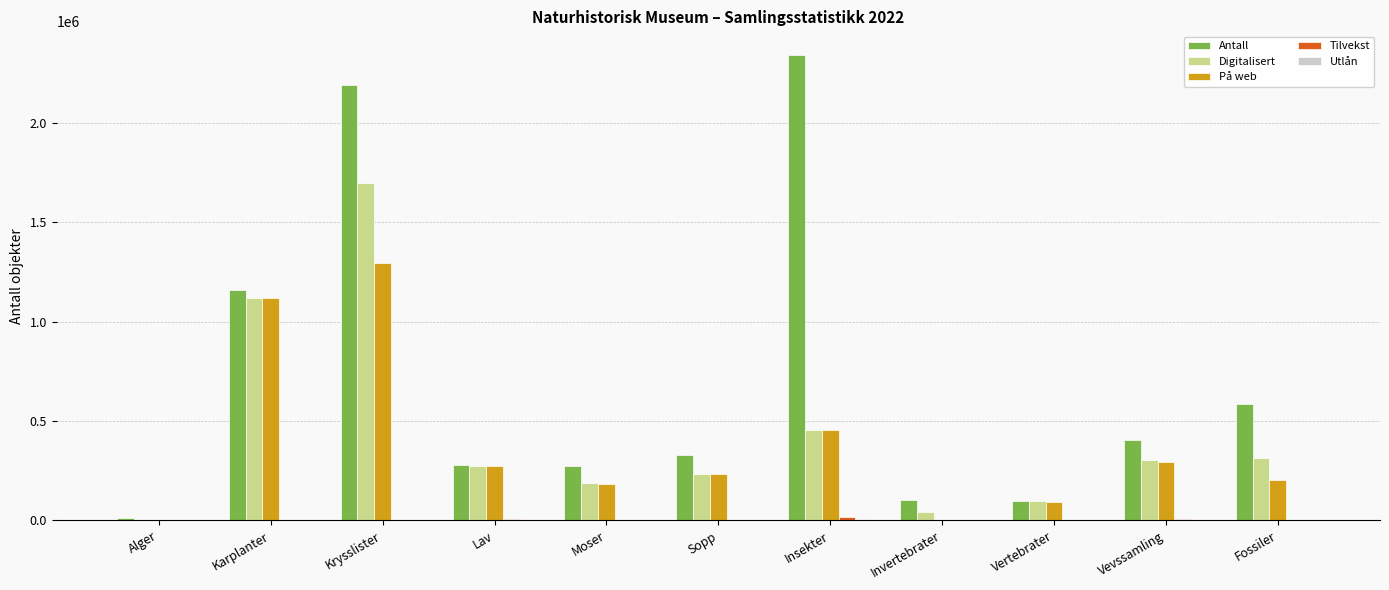

What is the maximum value shown in the chart?

2341668